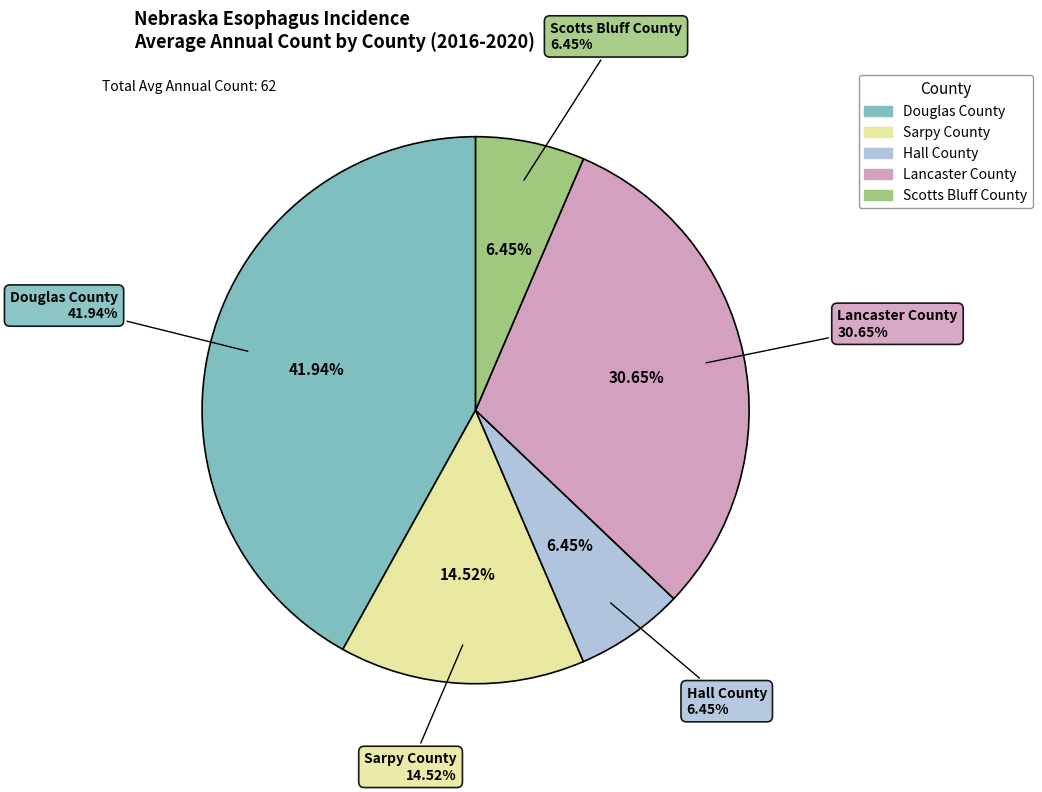

To the nearest percent, what portion does Hall County represent?

6%